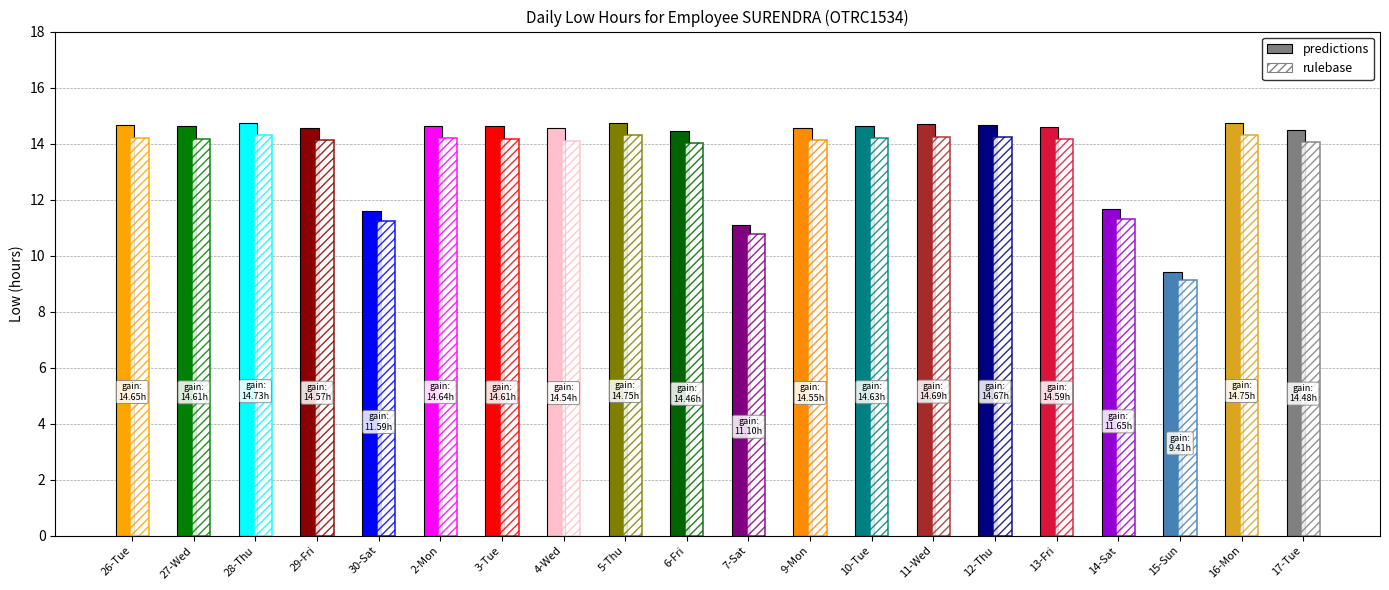

What is the difference between the values at 2-Mon and 30-Sat?

3.1